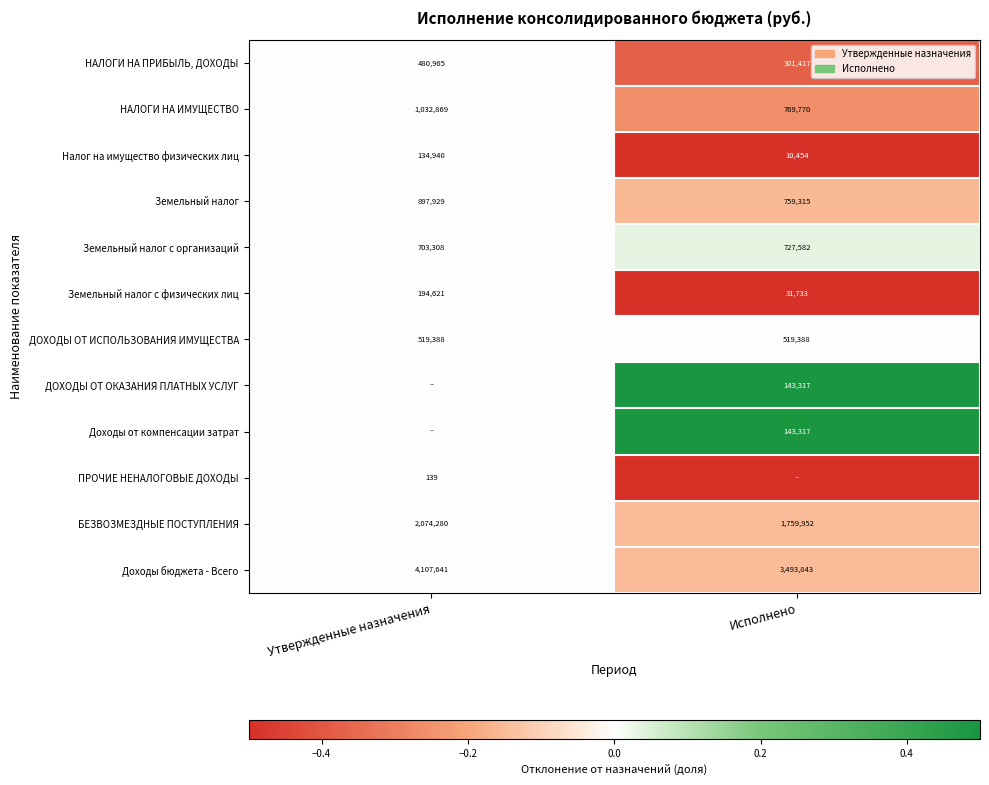

What is the sum of the Доходы бюджета - Всего values at Утвержденные назначения and Исполнено?

7601484